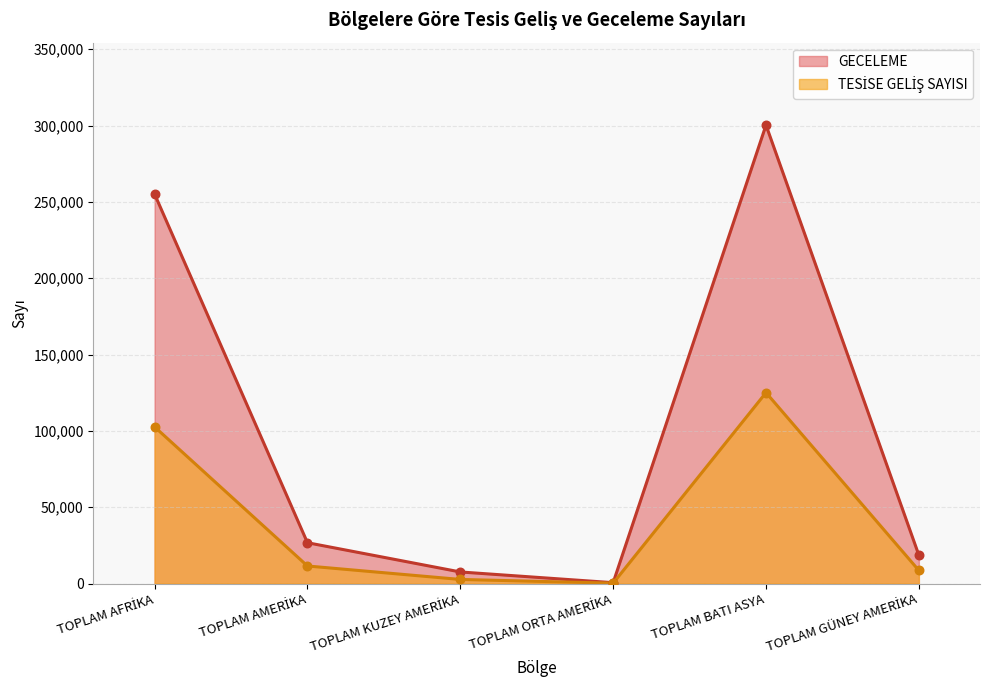

Which series has the largest total across all categories?

GECELEME